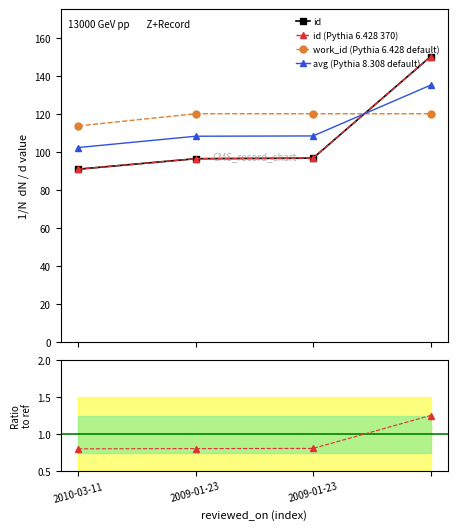

At how many categories does at least one series exceed 116?

3